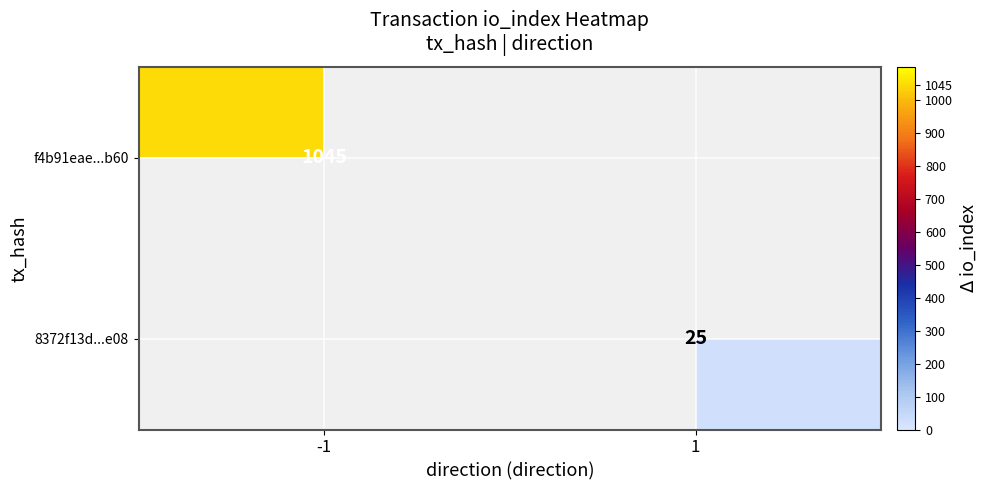

What is the difference between the highest and lowest values at -1?

1045